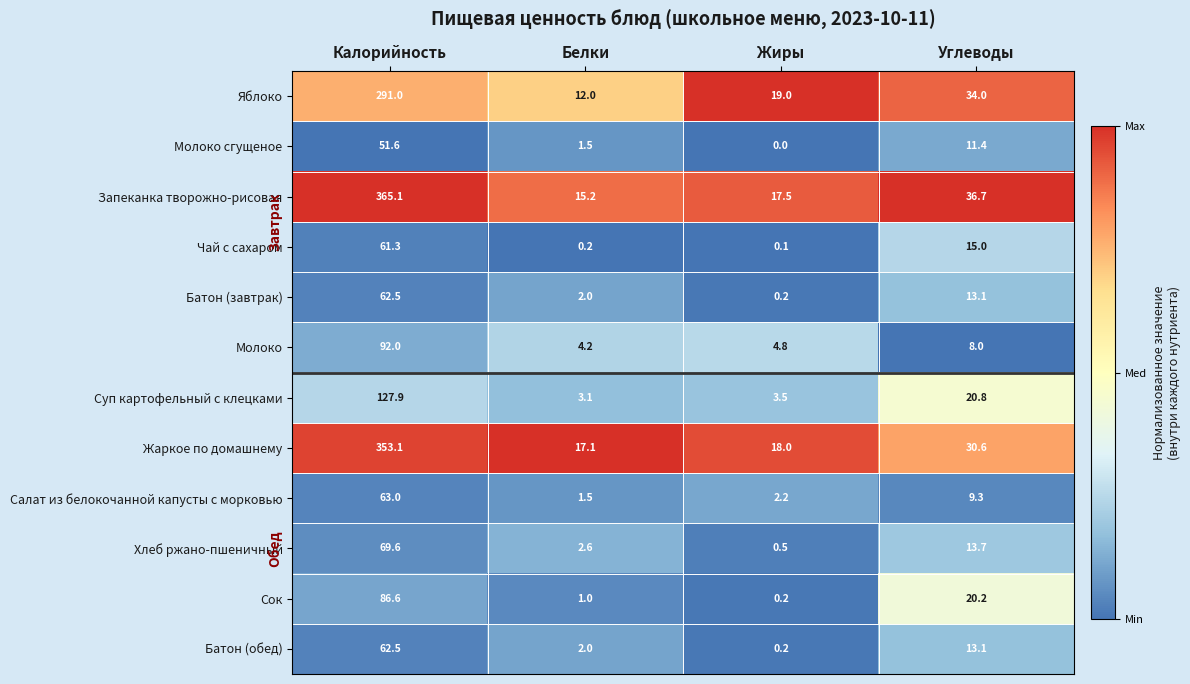

True or false: Яблоко has a value of 449.0 at Калорийность.

False